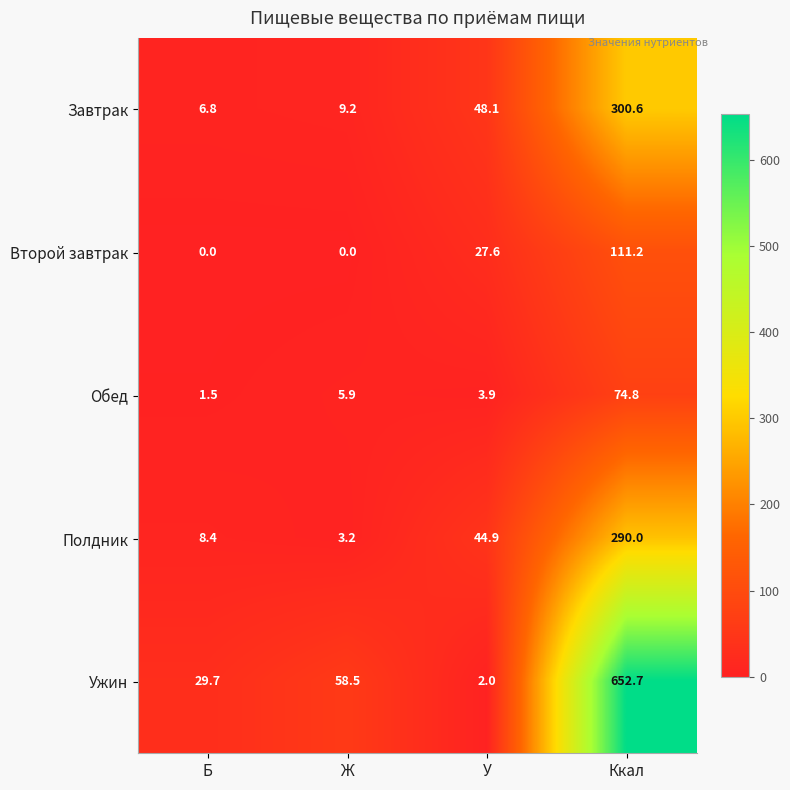

Is it true that Ужин equals 1123.2 at Ккал?

False